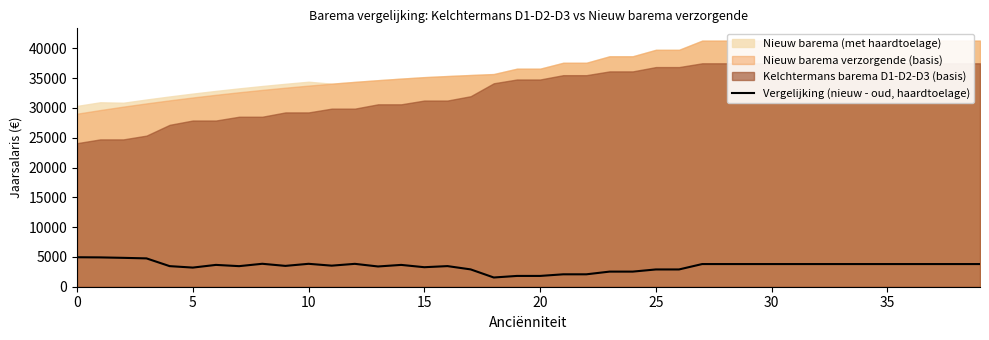

How many data points are less than 3803?

20